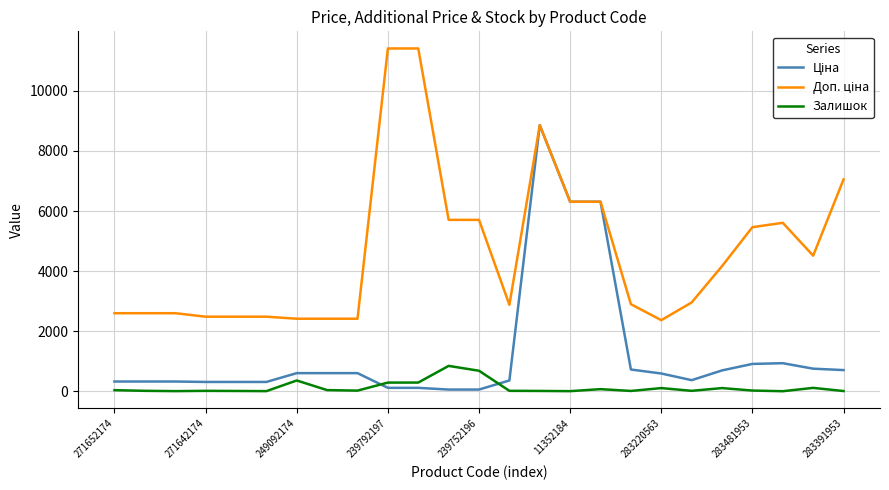

Does the chart display data point markers on the line(s)?

No